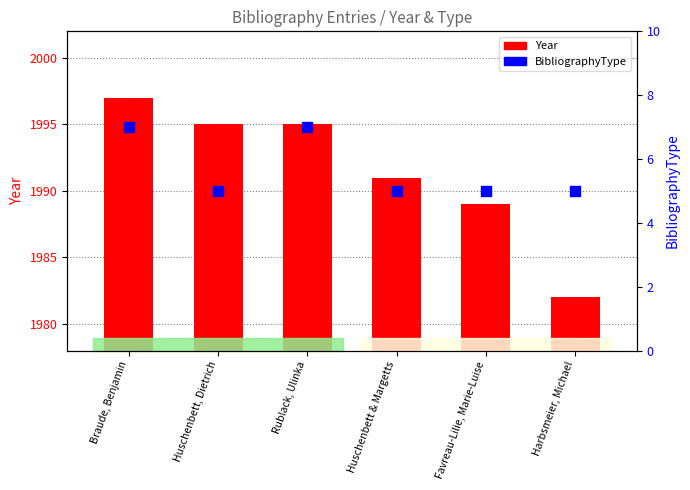

Which series has the largest total across all categories?

Year